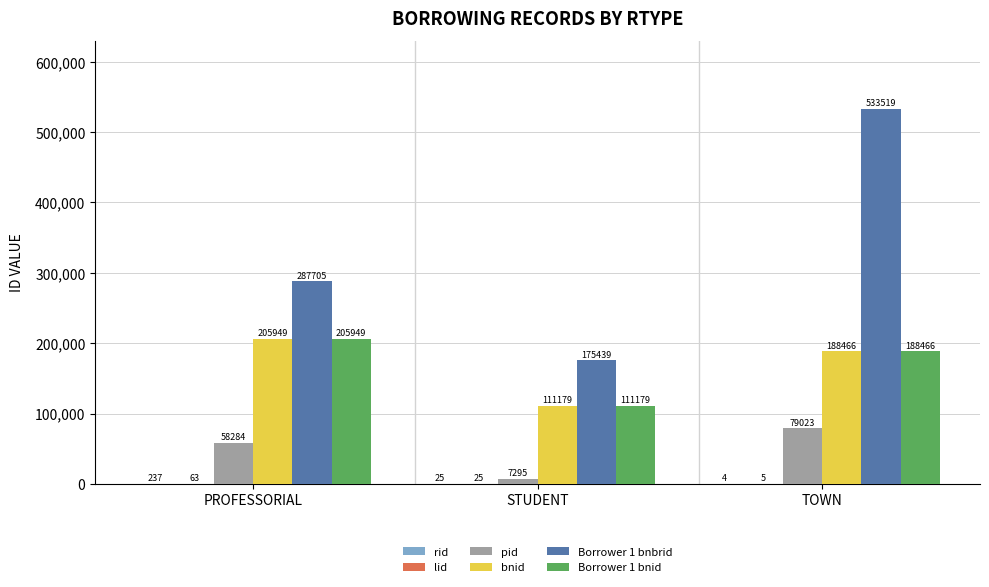

At which category is the sum across all series the highest?

TOWN